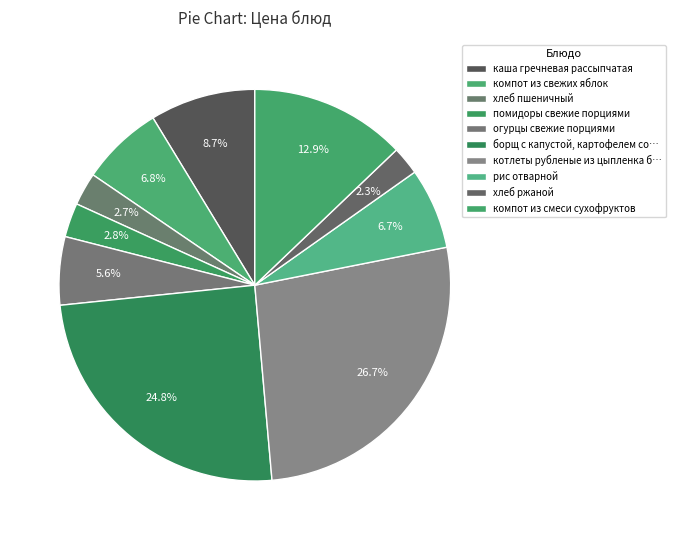

How many segments does this pie chart have?

10